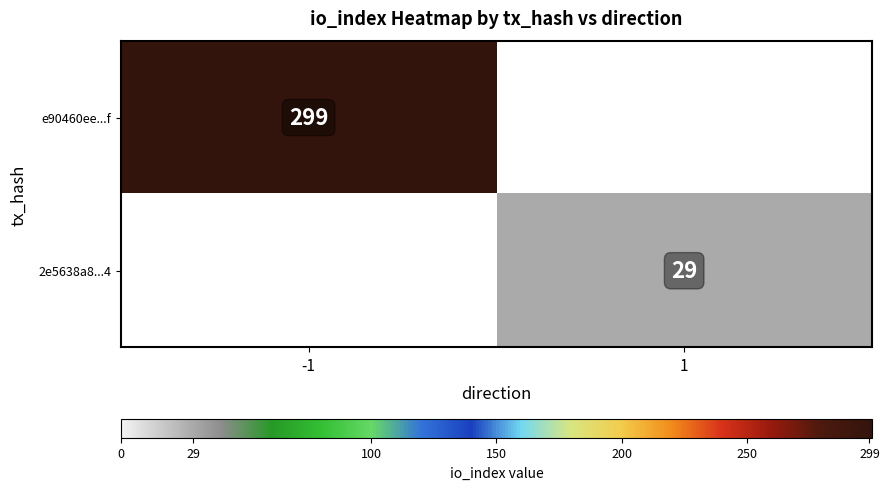

The value of e90460ee...f at -1 is 299. True or false?

True